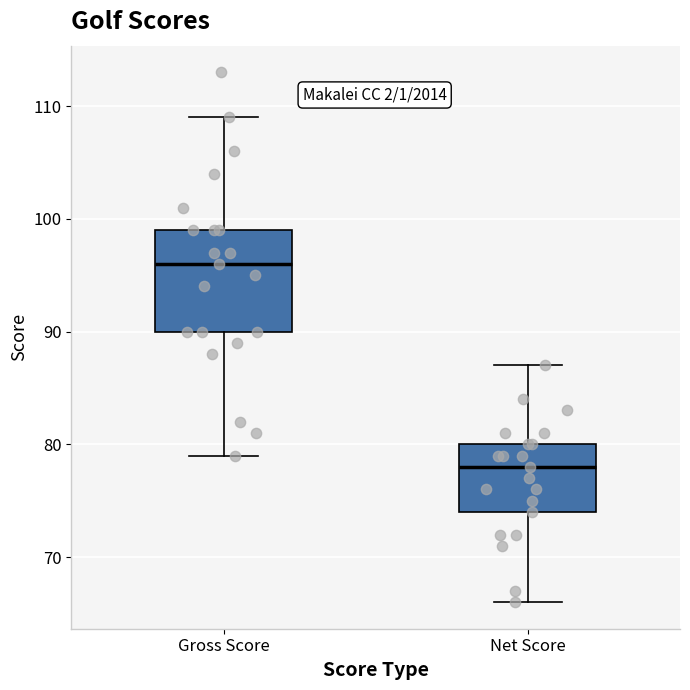

Reading left to right, read every box against the y-axis: the position of its median line, the range the box covers, and the ends of its whiskers. The values are not printed on the chart, so give them approximately, as read against the axis.

Gross Score: median 96, box 90 to 99, whiskers 79 to 109
Net Score: median 78, box 74 to 80, whiskers 66 to 87